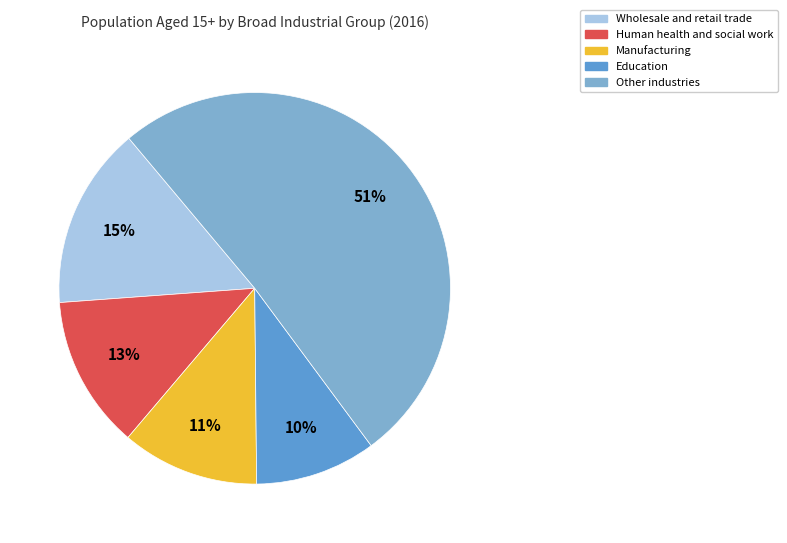

Does Education account for over 50% of the chart?

No